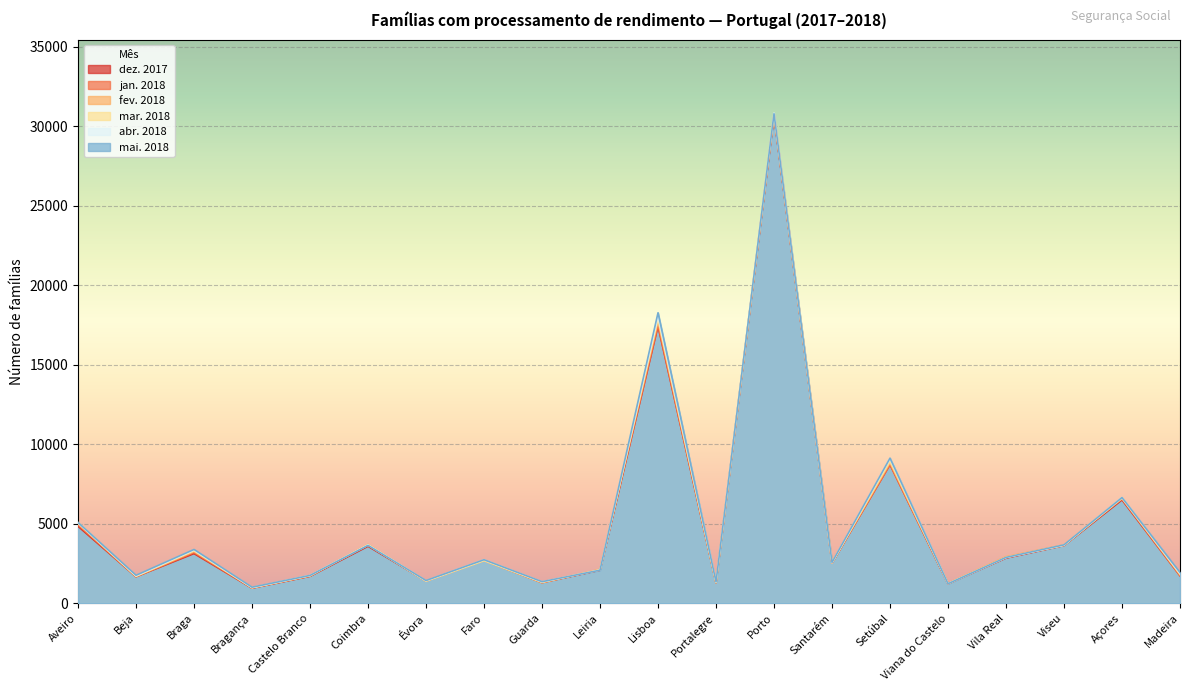

True or false: mai. 2018 and jan. 2018 intersect in this chart.

True